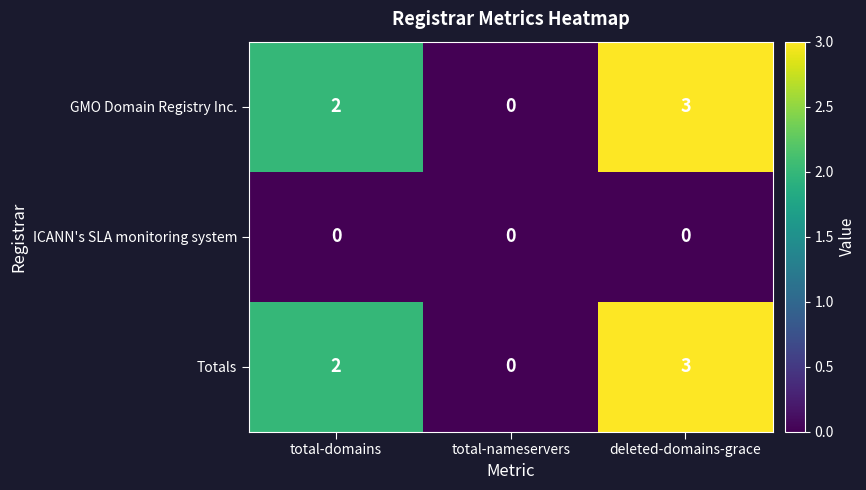

True or false: ICANN's SLA monitoring system has a value of 0 at total-nameservers.

True